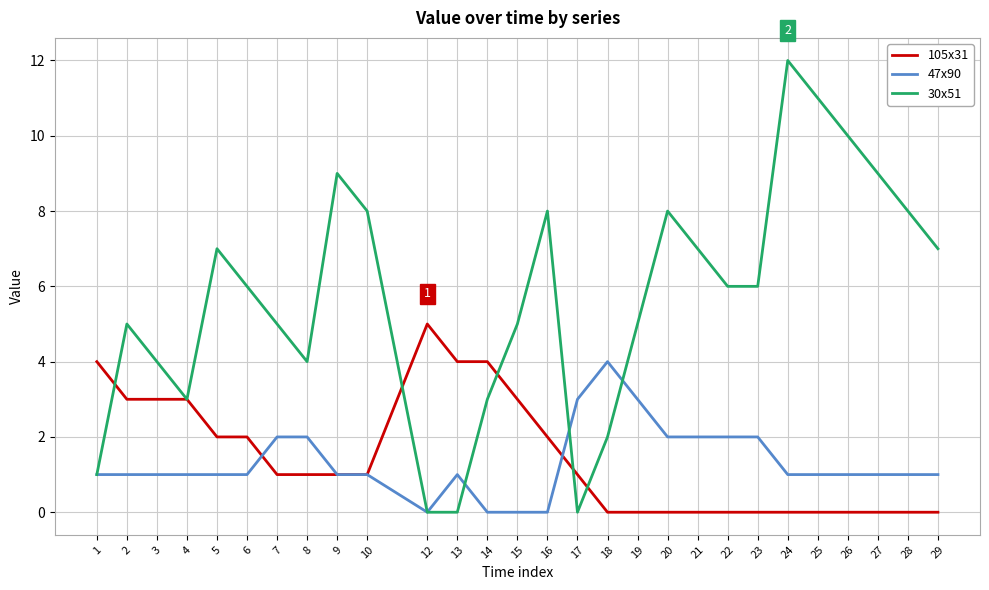

Reading right to left, list all the values displayed in this chart.

105х31: 29=0	28=0	27=0	26=0	25=0	24=0	23=0	22=0	21=0	20=0	19=0	18=0	17=1	16=2	15=3	14=4	13=4	12=5	10=1	9=1	8=1	7=1	6=2	5=2	4=3	3=3	2=3	1=4
47х90: 29=1	28=1	27=1	26=1	25=1	24=1	23=2	22=2	21=2	20=2	19=3	18=4	17=3	16=0	15=0	14=0	13=1	12=0	10=1	9=1	8=2	7=2	6=1	5=1	4=1	3=1	2=1	1=1
30х51: 29=7	28=8	27=9	26=10	25=11	24=12	23=6	22=6	21=7	20=8	19=5	18=2	17=0	16=8	15=5	14=3	13=0	12=0	10=8	9=9	8=4	7=5	6=6	5=7	4=3	3=4	2=5	1=1